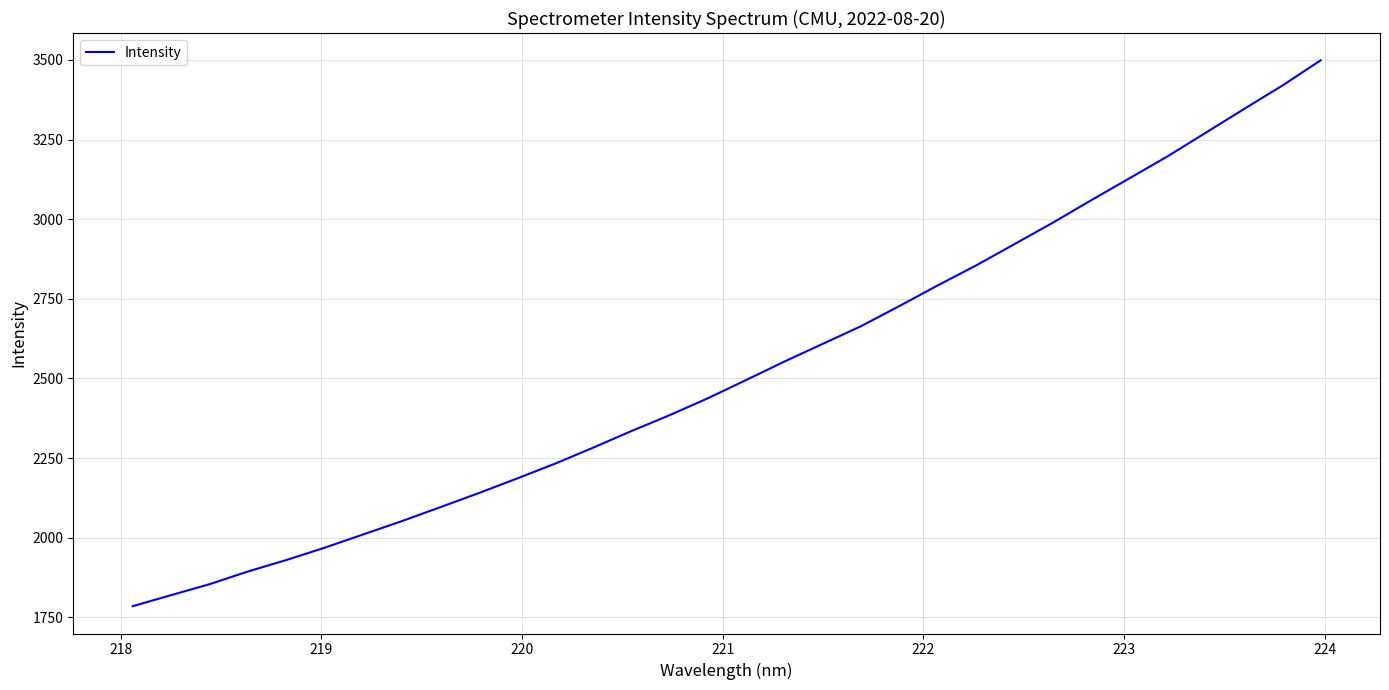

What is the difference between the maximum and minimum values?

1713.8